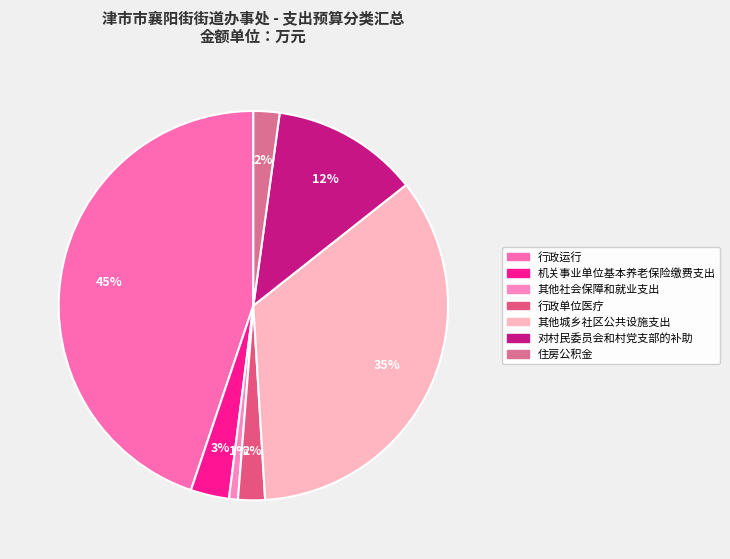

How many segments does this pie chart have?

7